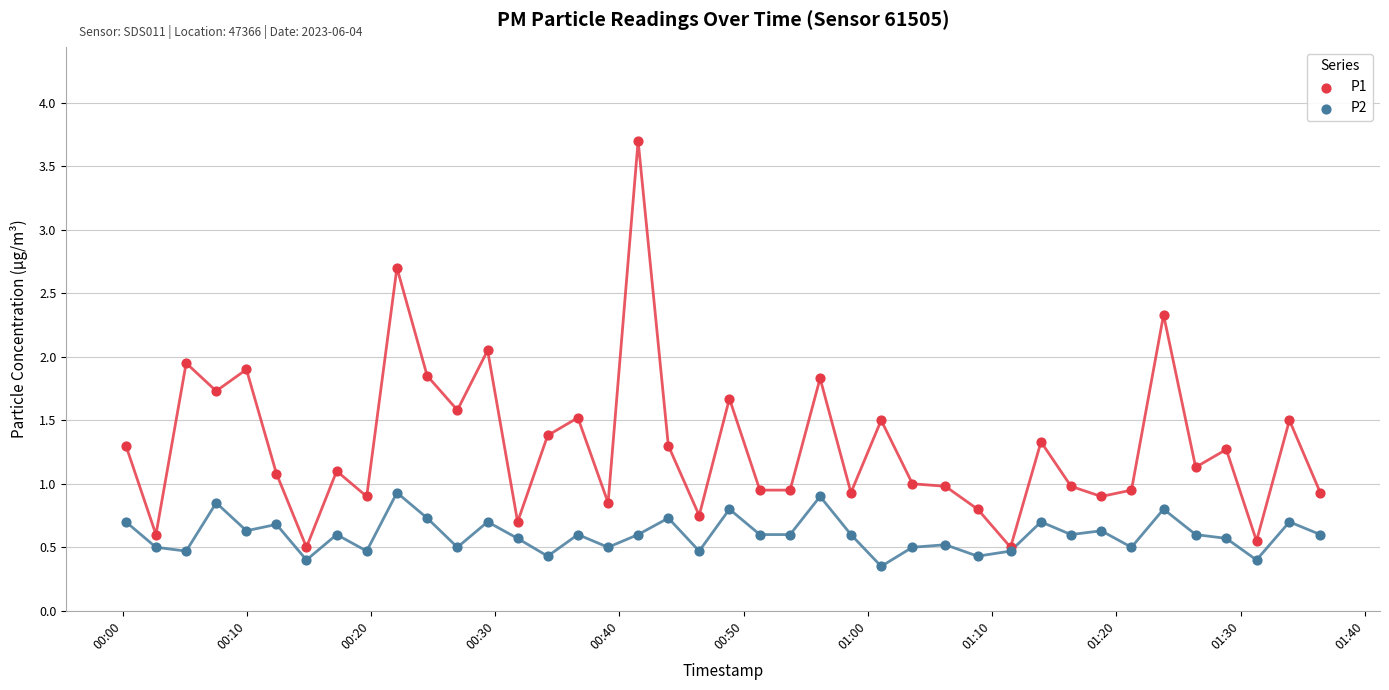

Which series contains the lowest Y value?

P2